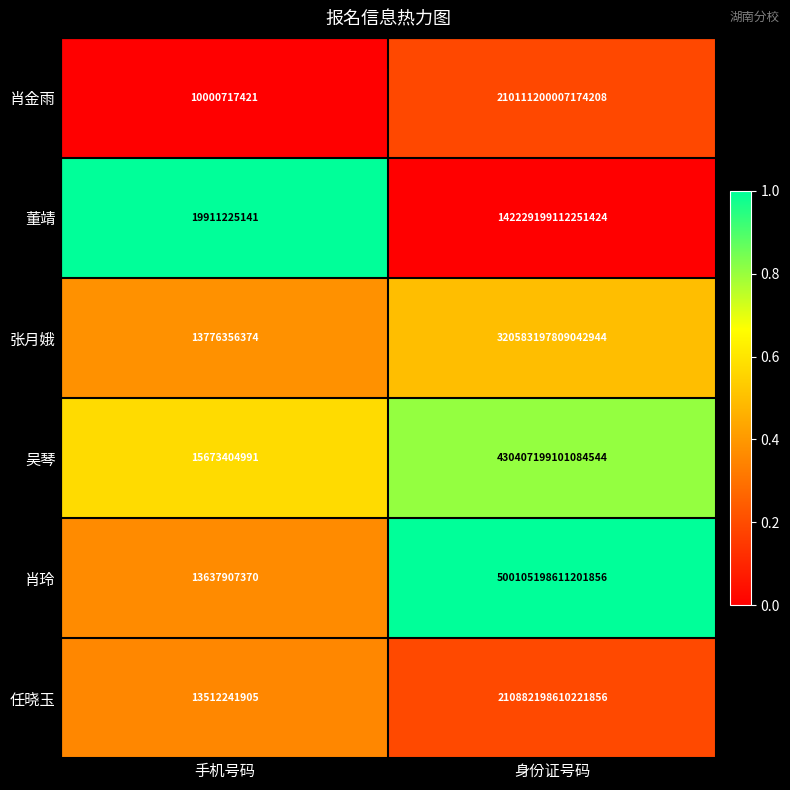

At 手机号码, list the series in order from smallest to largest.

肖金雨, 任晓玉, 肖玲, 张月娥, 吴琴, 董靖